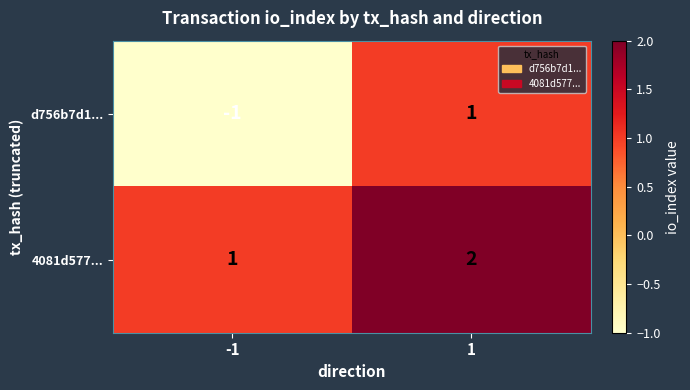

What is the total value across all series at 1?

3